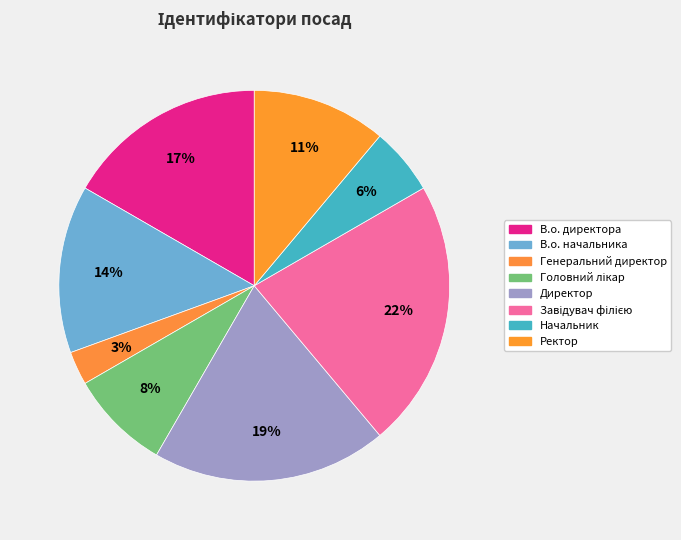

To the nearest percent, what is the combined percentage of Директор and В.о. директора?

36%